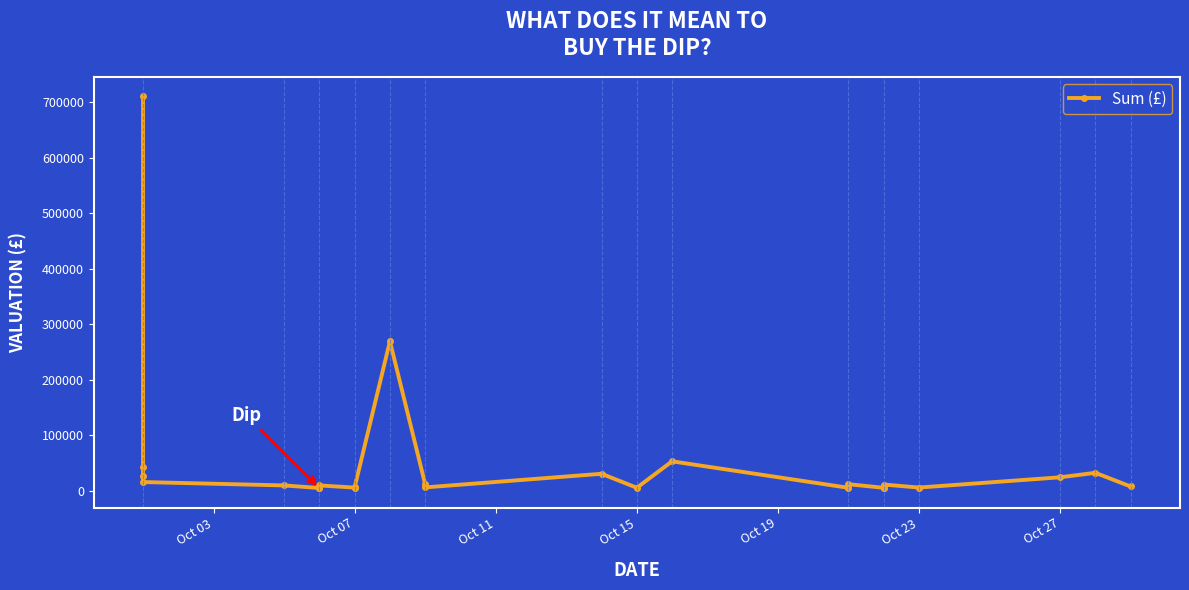

Between 11 and Oct 11, which is larger?

Oct 11